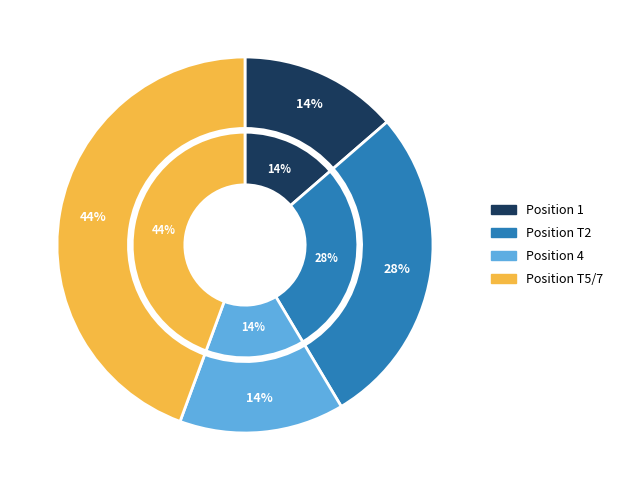

The Ahmed Abdur-Rahman & Patrick ORourke slice represents 21% of the pie. True or false?

False